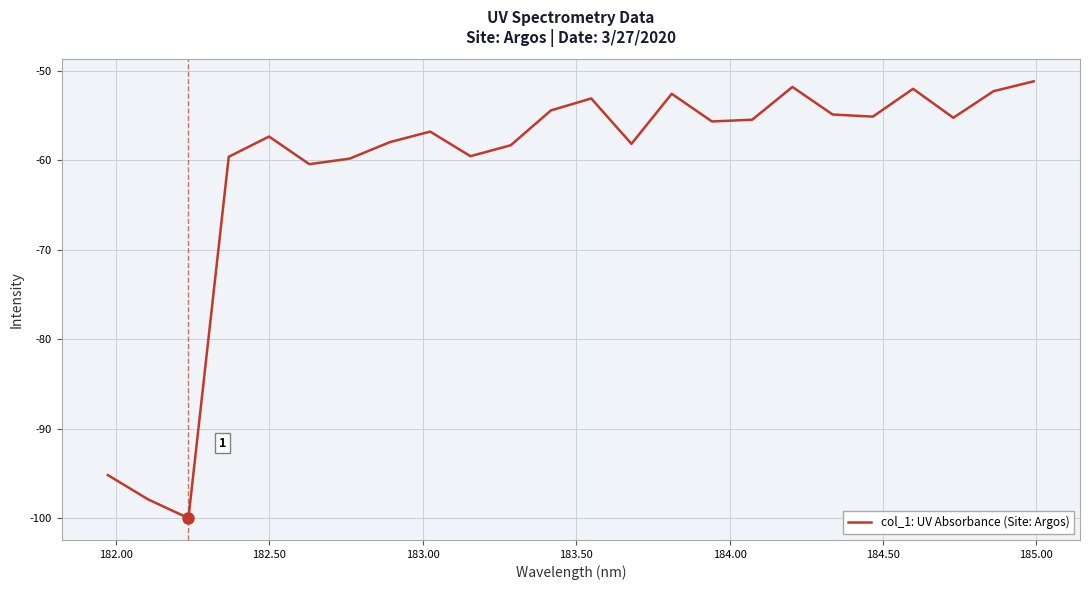

What is the difference between the maximum and minimum values?

48.8